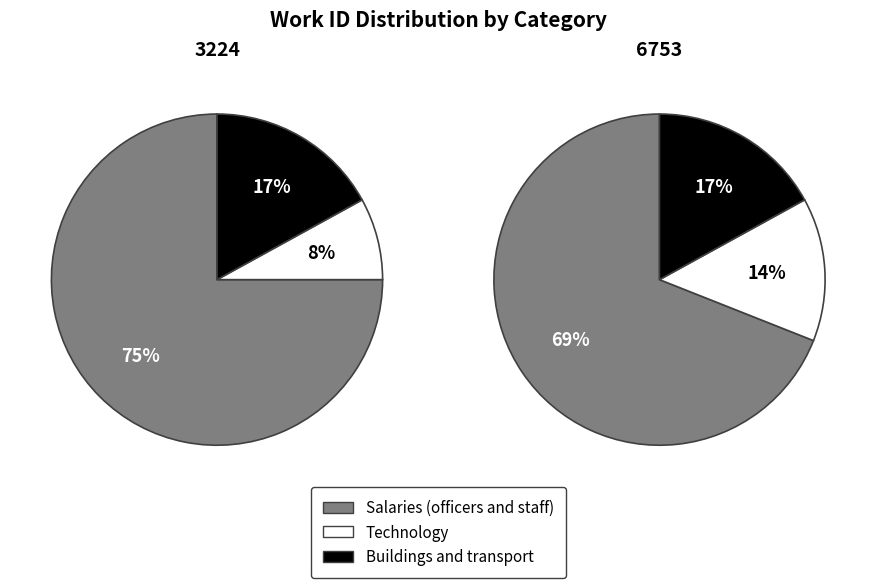

To the nearest percent, what percentage of the pie is Work 6753?

68%